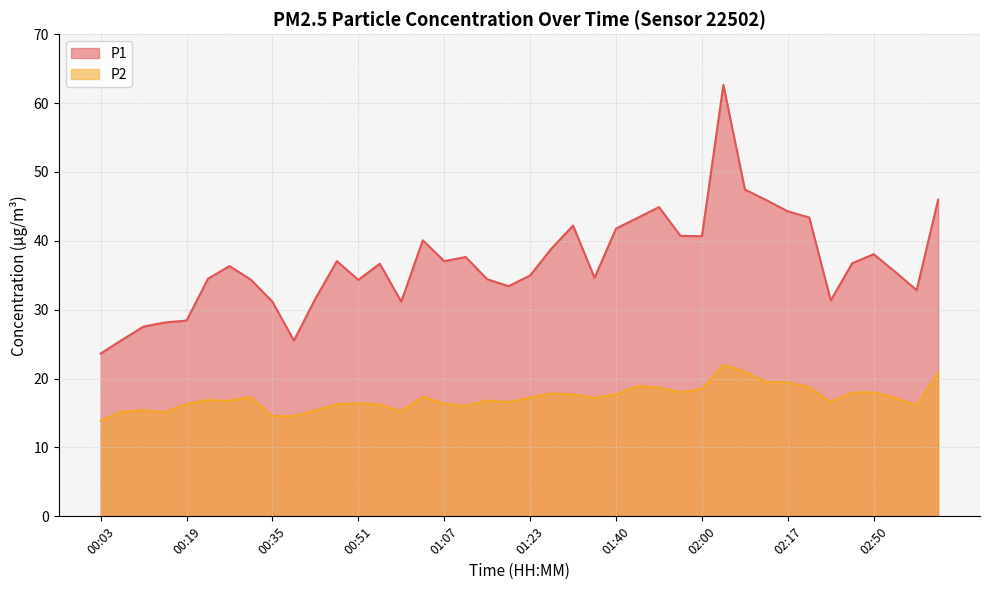

Does the chart have visible grid lines?

Yes